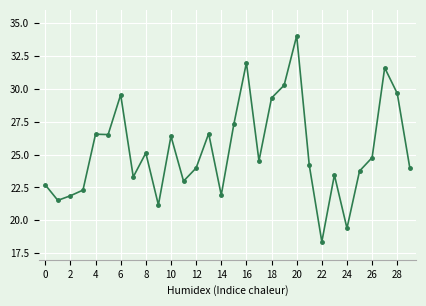

What is the smallest value displayed?

18.4